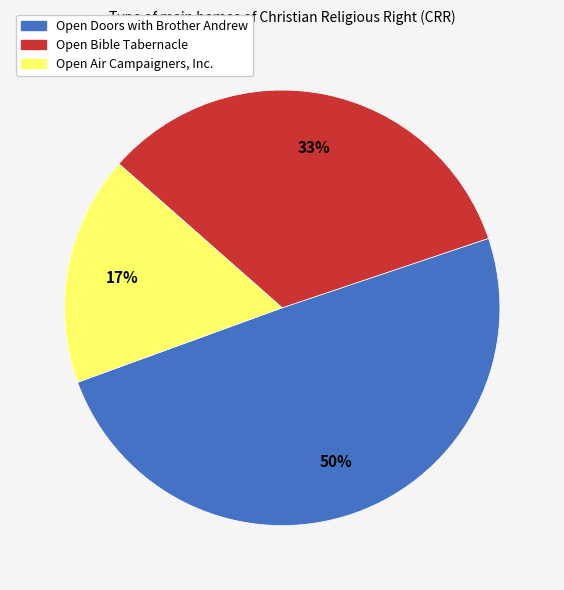

Which slice is the largest?

Open Doors with Brother Andrew